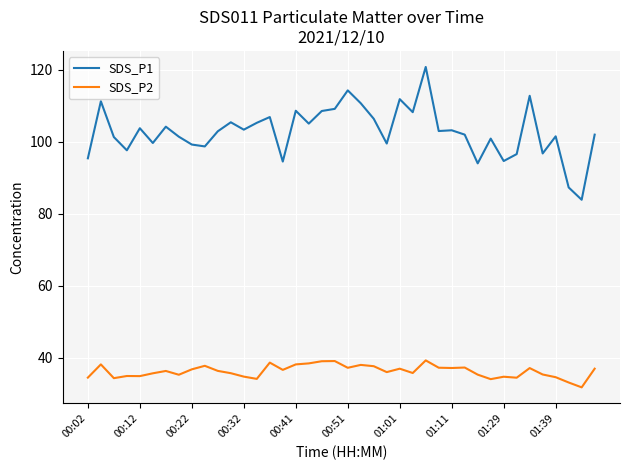

How many series are shown in this chart?

2